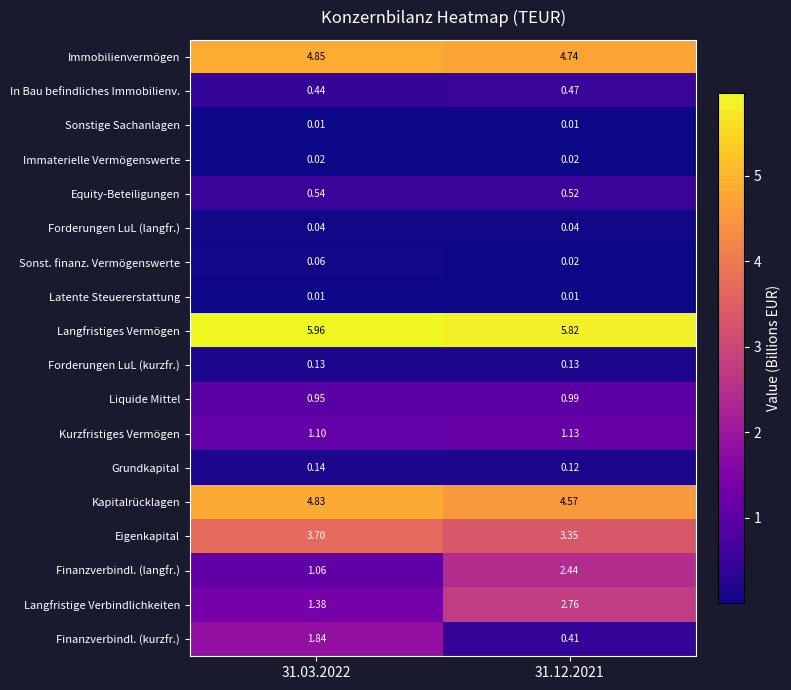

Is the value of Kurzfristiges Vermögen at 31.03.2022 greater than the value of Eigenkapital at 31.12.2021?

No